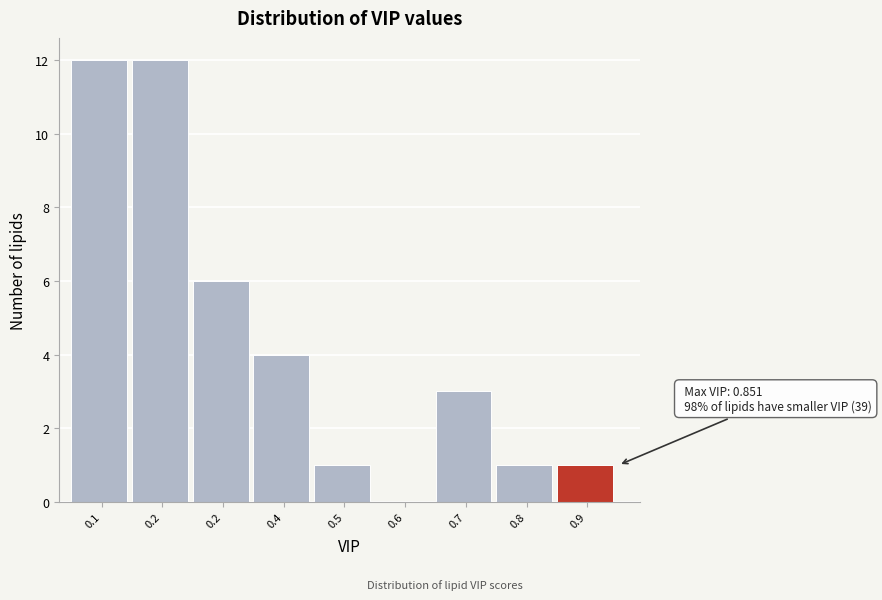

How many data points does each series have?

9